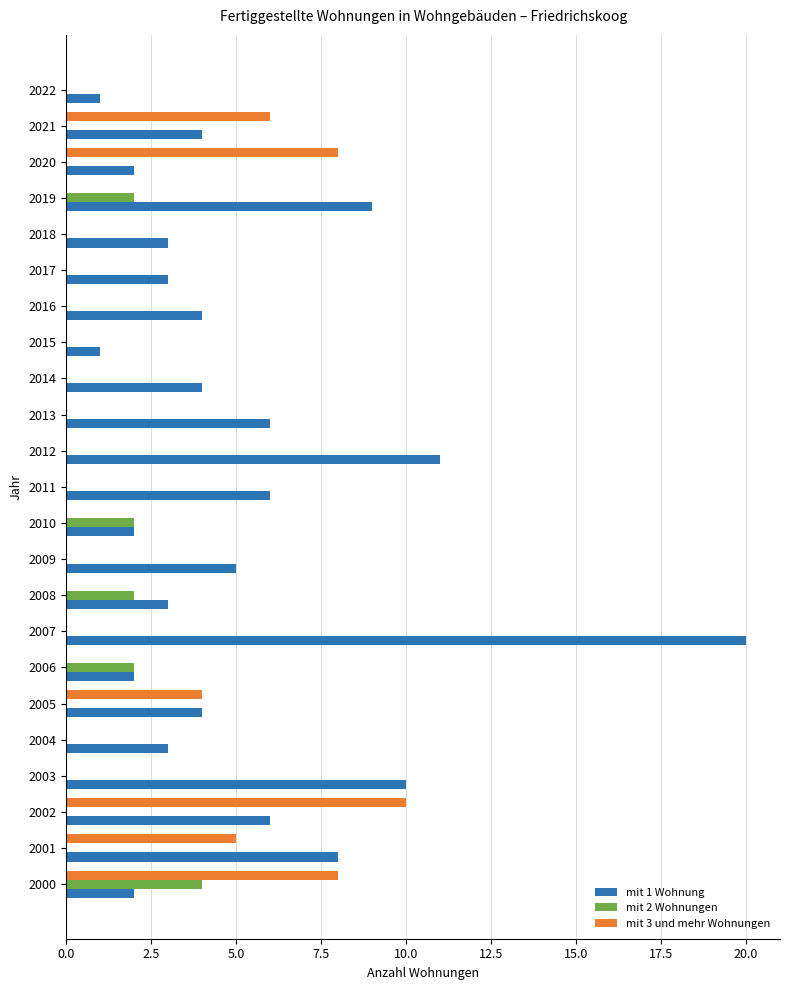

Which category has the highest value across all series?

2007